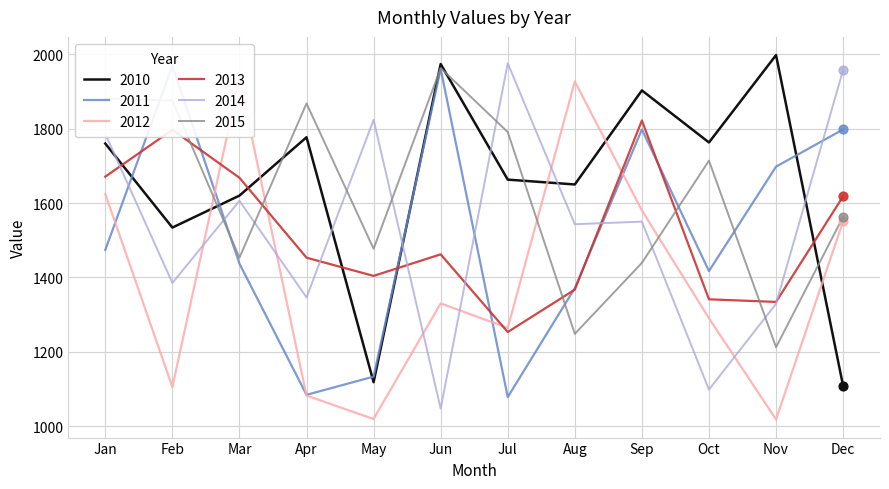

At which category is the sum across all series the highest?

Jan